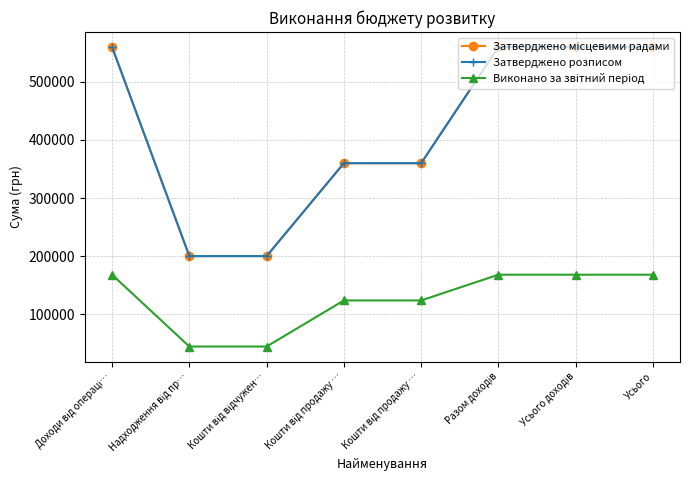

Is this an area chart (filled region under the line)?

No